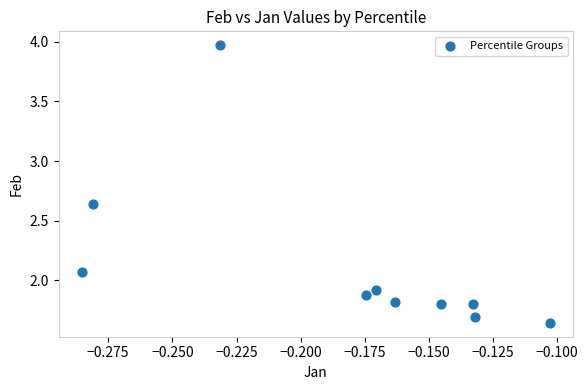

What is the range of Y values (max minus min)?

2.3